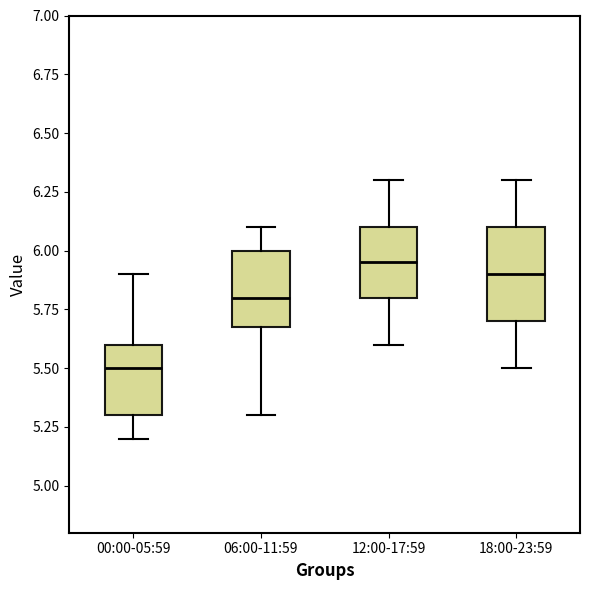

Reading left to right, transcribe this box plot: for each box, give where its median line is, the range the box spans, and where its two whiskers end, as read against the y-axis. The values are not printed on the chart, so give them approximately, as read against the axis.

00:00-05:59: median 5.50, box 5.30 to 5.60, whiskers 5.20 to 5.90
06:00-11:59: median 5.80, box 5.70 to 6.00, whiskers 5.30 to 6.10
12:00-17:59: median 5.95, box 5.80 to 6.10, whiskers 5.60 to 6.30
18:00-23:59: median 5.90, box 5.70 to 6.10, whiskers 5.50 to 6.30